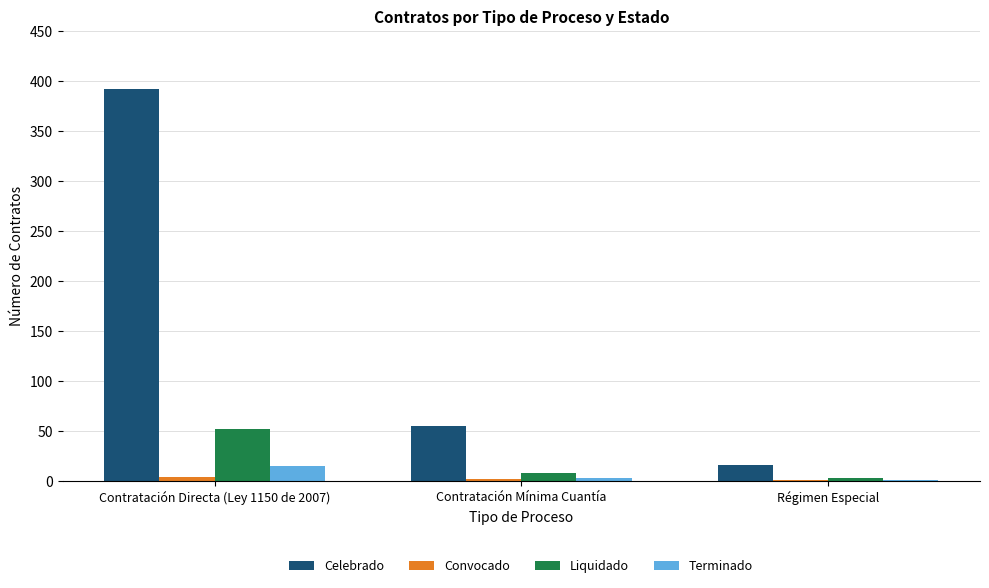

What is the maximum value shown in the chart?

392